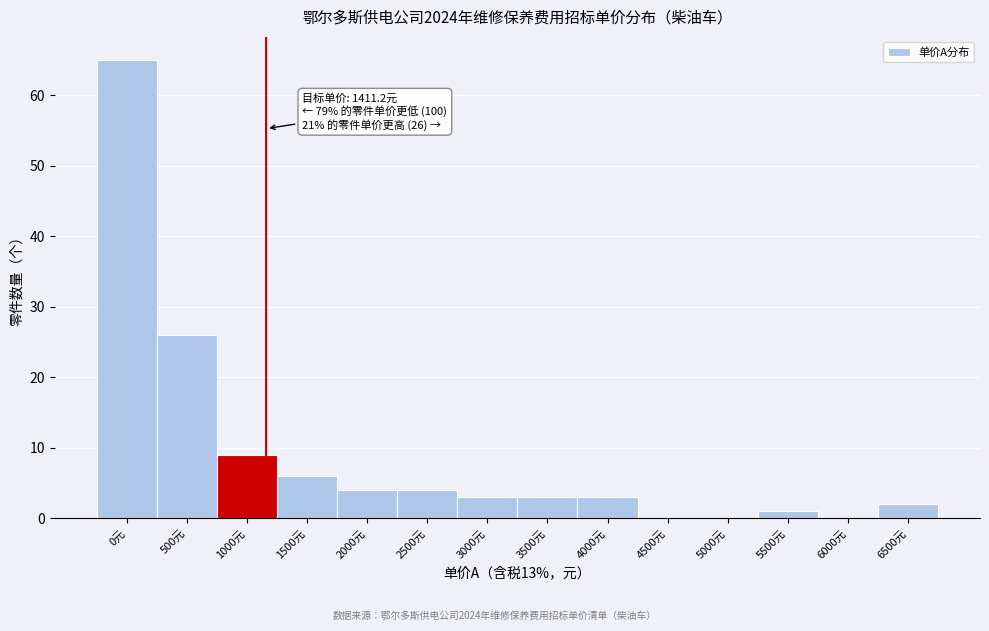

Reading right to left, list all the values displayed in this chart.

6500元=2	6000元=0	5500元=1	5000元=0	4500元=0	4000元=3	3500元=3	3000元=3	2500元=4	2000元=4	1500元=6	1000元=9	500元=26	0元=65